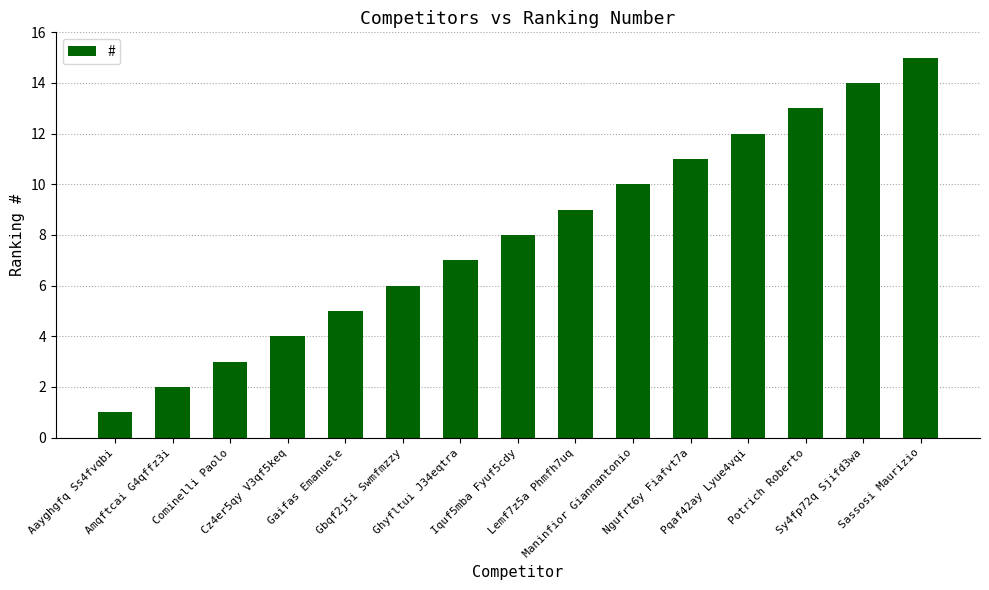

At which category does the chart reach its minimum across all series?

Aayghgfq Ss4fvqbi